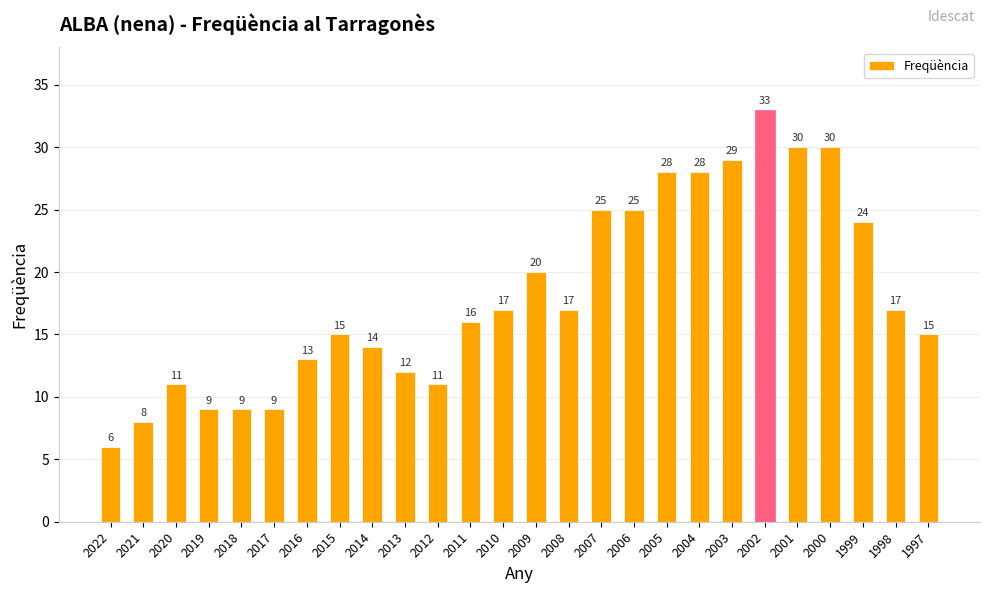

What is the change in value from 2018 to 2001?

+21